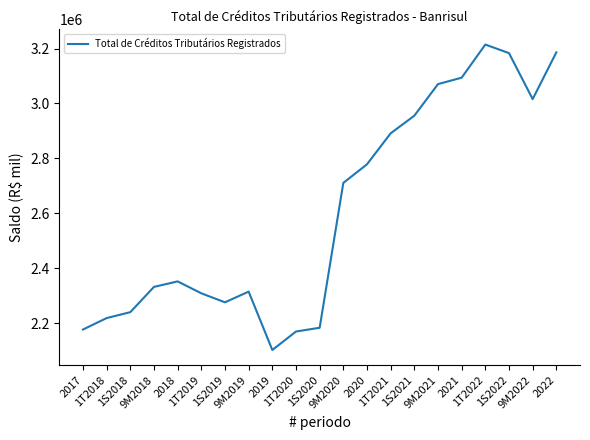

Where is the first local minimum?

1S2019